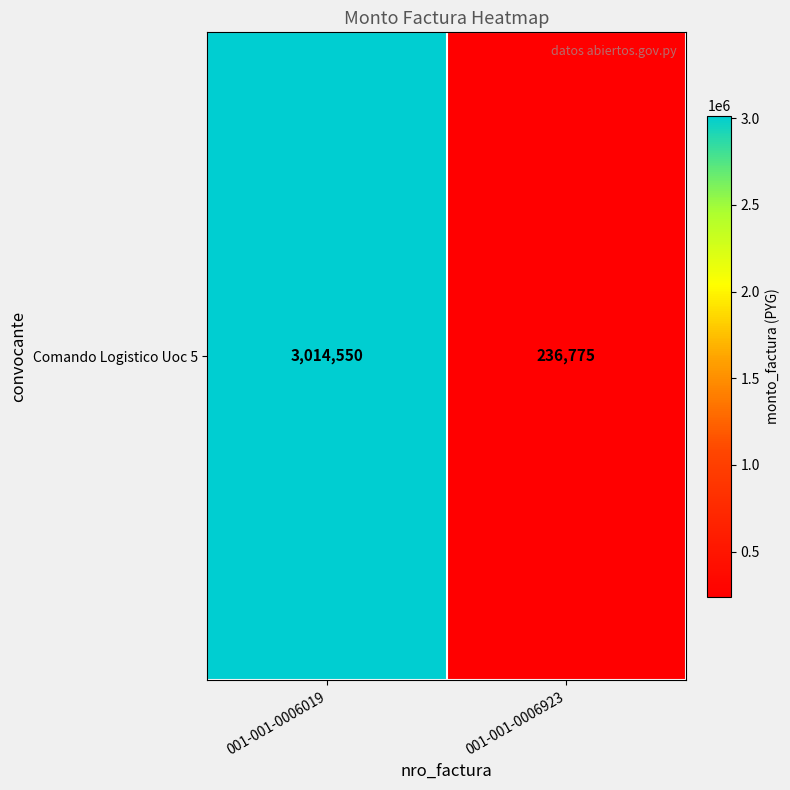

What is the greatest value displayed?

3014550